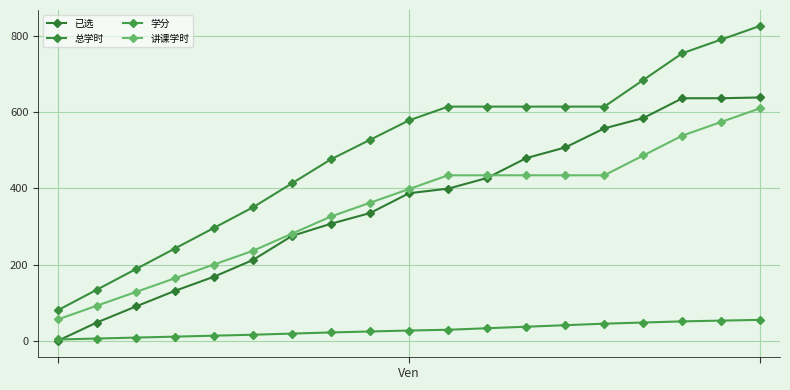

How many series are shown in this chart?

4